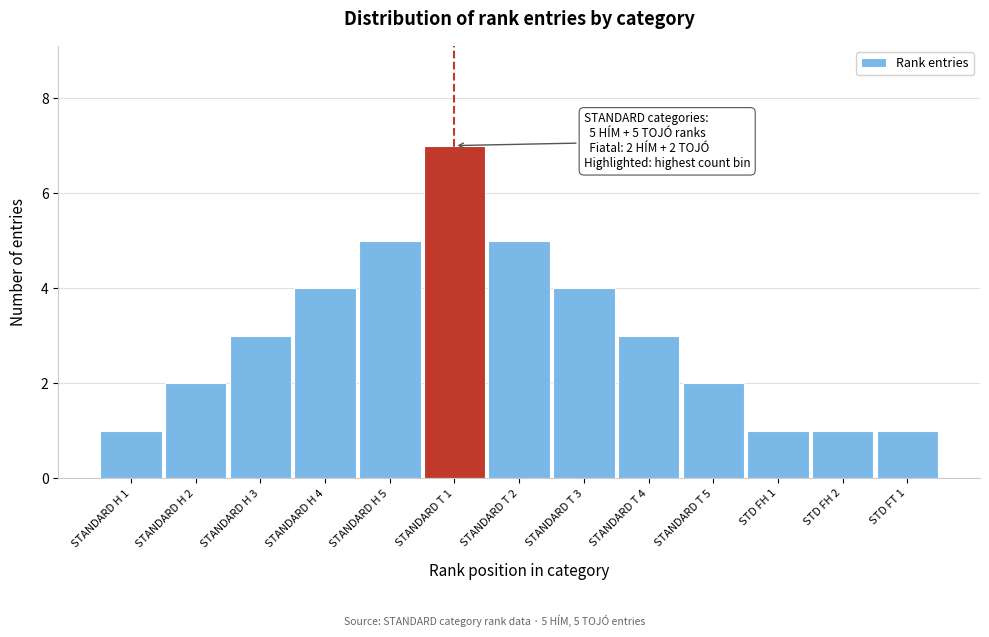

Reading left to right, transcribe all the data shown in this chart.

STANDARD H 1=1	STANDARD H 2=2	STANDARD H 3=3	STANDARD H 4=4	STANDARD H 5=5	STANDARD T 1=7	STANDARD T 2=5	STANDARD T 3=4	STANDARD T 4=3	STANDARD T 5=2	STD FH 1=1	STD FH 2=1	STD FT 1=1